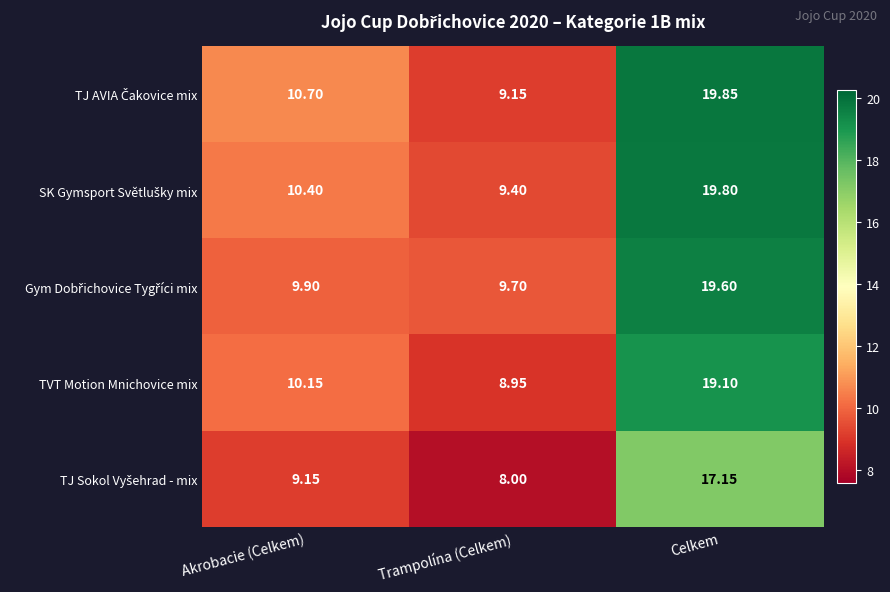

Where does the TVT Motion Mnichovice mix series first go above 10?

Akrobacie (Celkem)